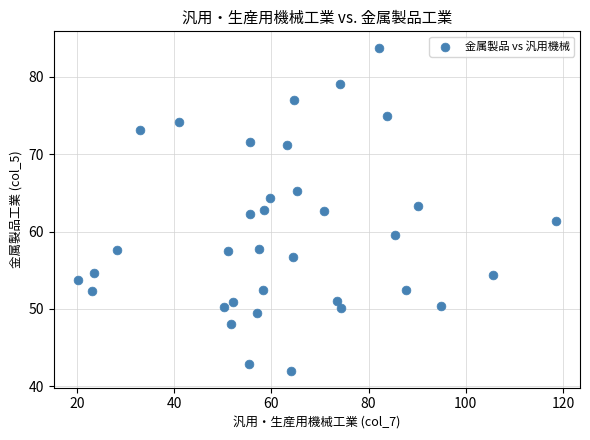

What is the range of X values (max minus min)?

98.5